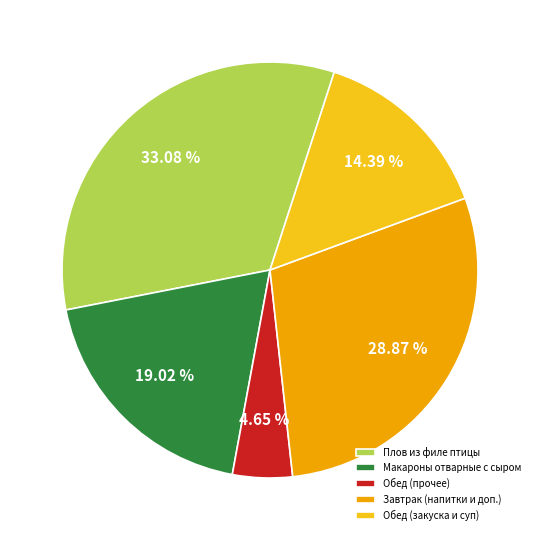

What percentage is the Макароны отварные с сыром slice, to the nearest percent?

19%